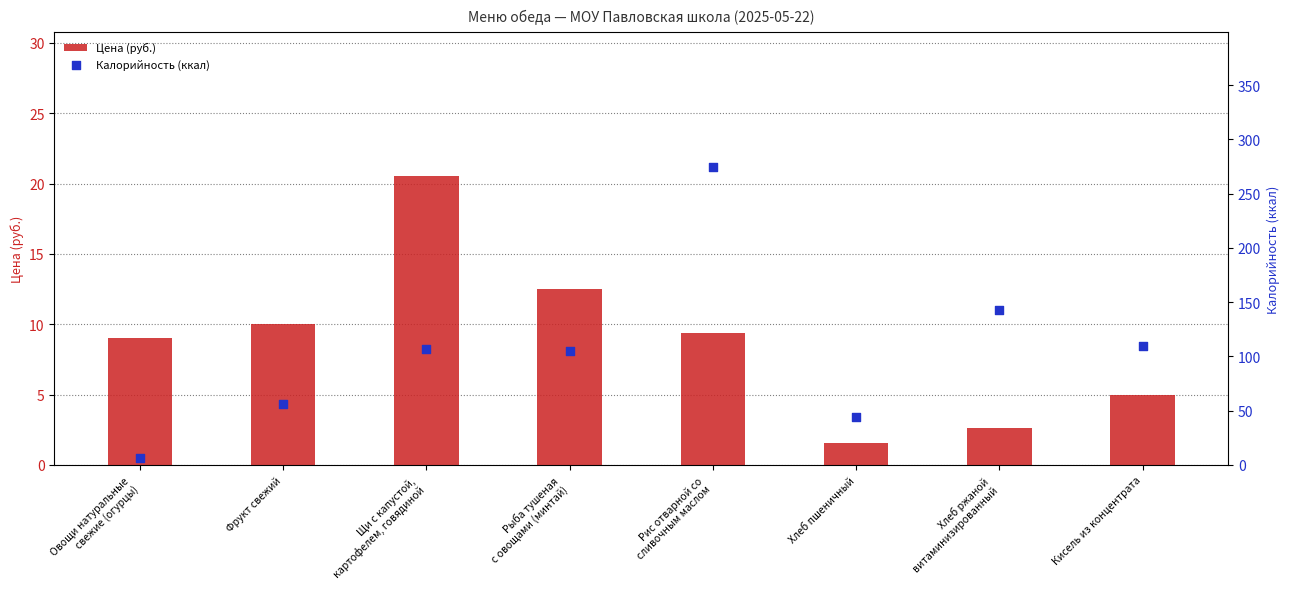

At which category is the sum across all series the highest?

Рис отварной со
сливочным маслом